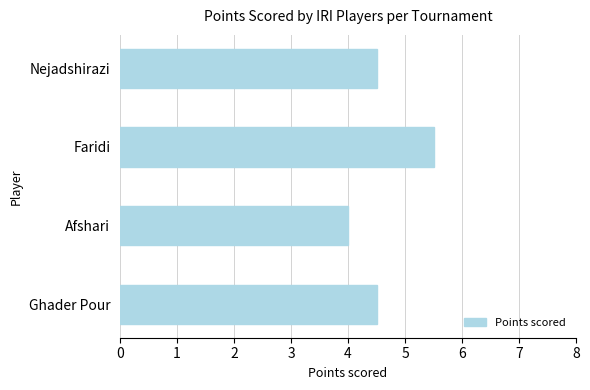

What is the change in value from Ghader Pour to Afshari?

-0.5